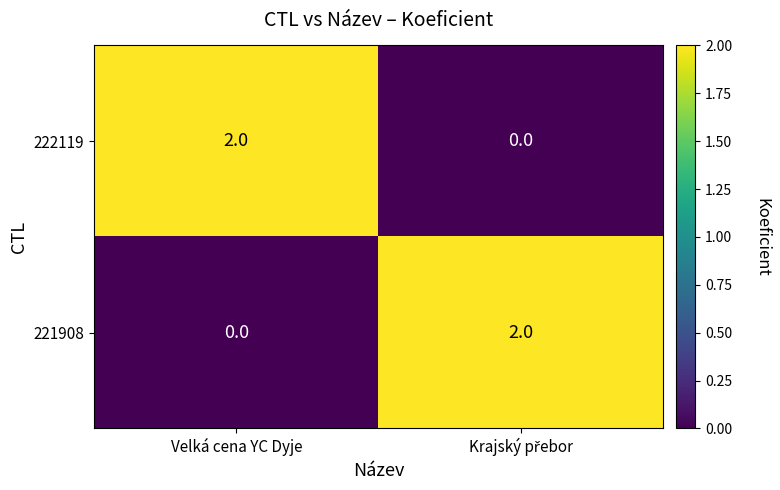

At which label does 221908 reach its minimum?

Velká cena YC Dyje